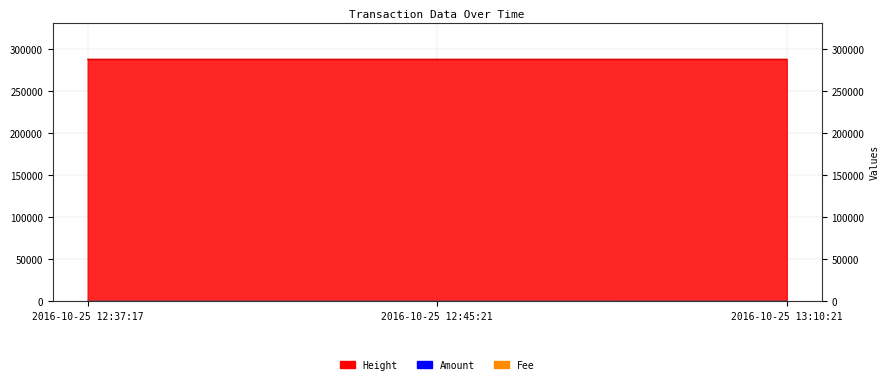

How many values in the Height series are below 288049?

1